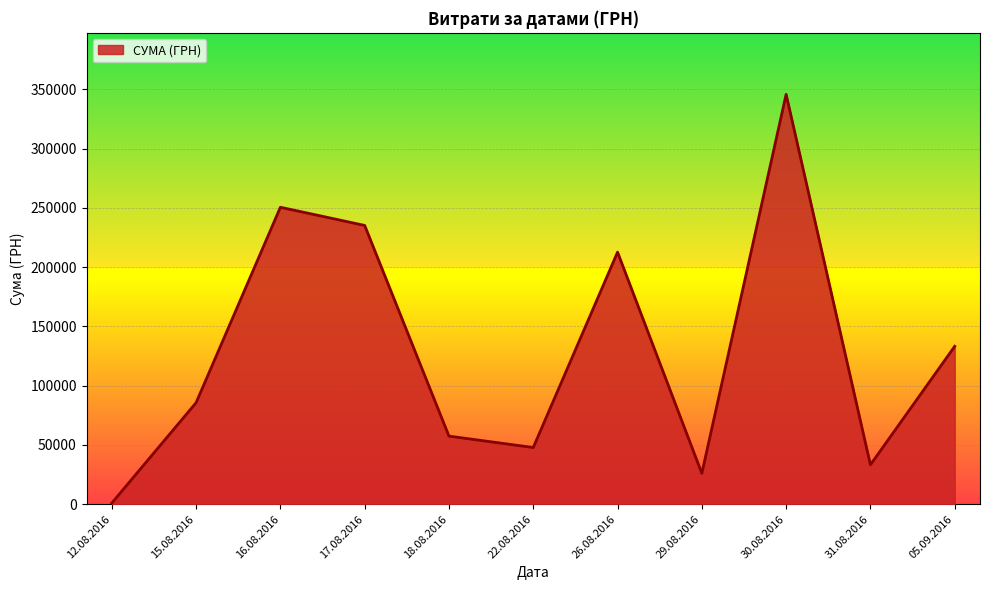

List the labels in order of value, smallest first.

12.08.2016, 29.08.2016, 31.08.2016, 22.08.2016, 18.08.2016, 15.08.2016, 05.09.2016, 26.08.2016, 17.08.2016, 16.08.2016, 30.08.2016